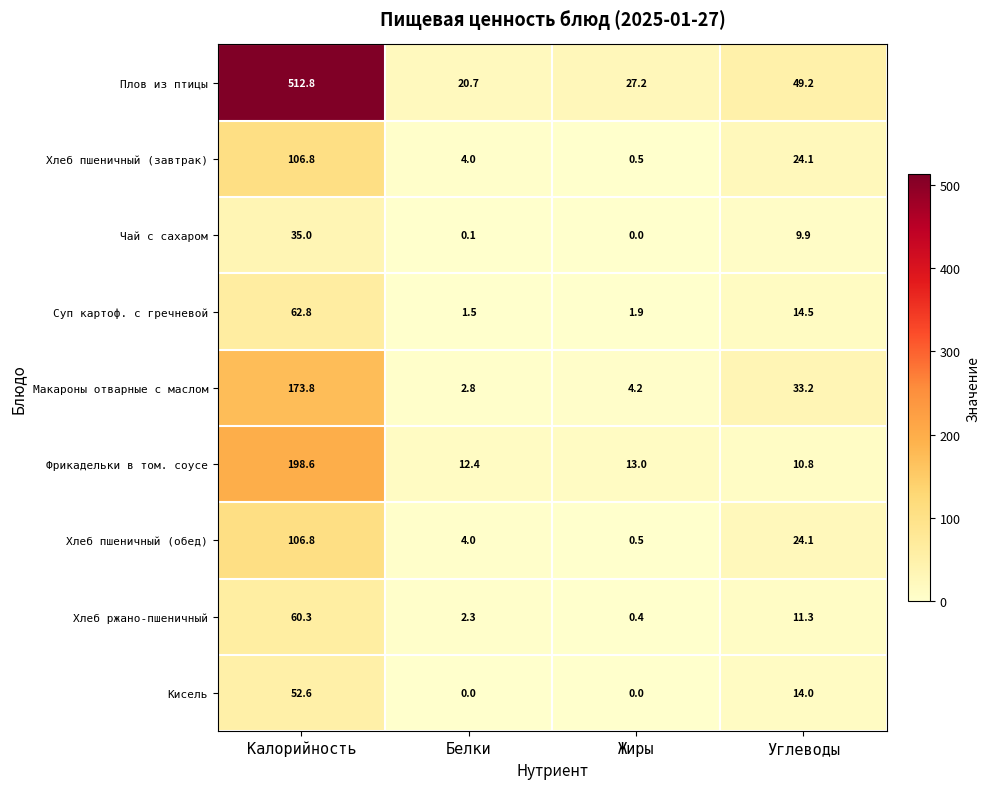

Count the number of data series in this chart.

9